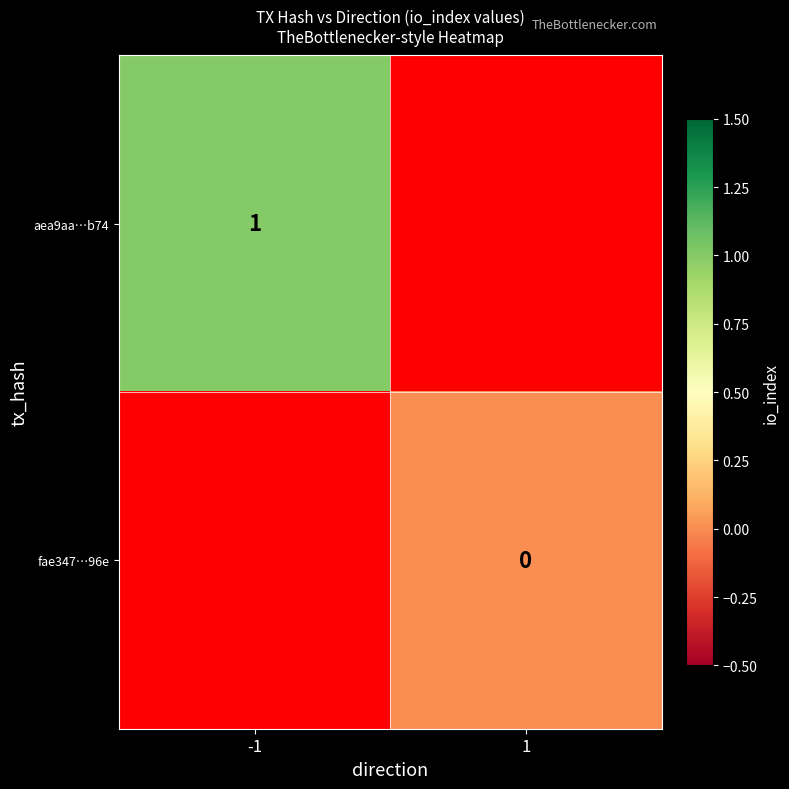

The aea9aa…b74 series shows 0 at -1. True or false?

False